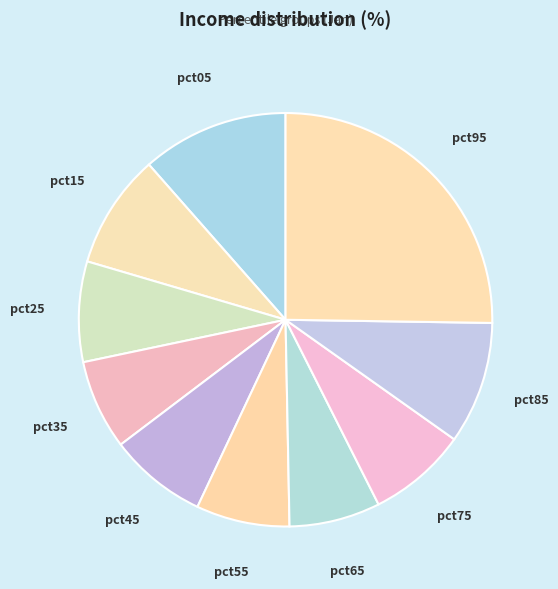

Combined, do pct25 and pct15 account for over 50%?

No